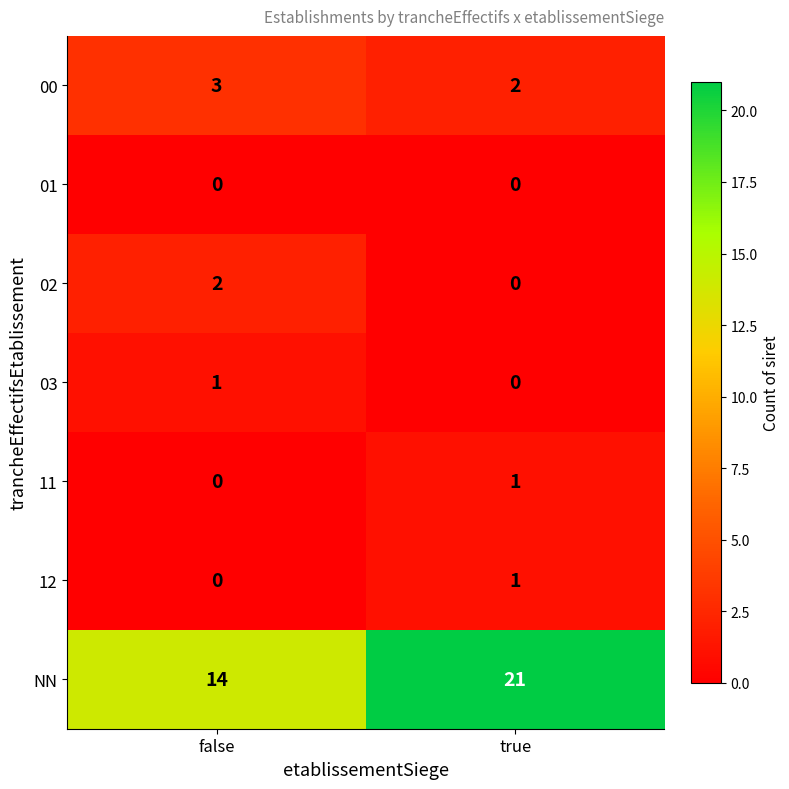

What is the difference between the maximum and minimum values in the NN series?

7